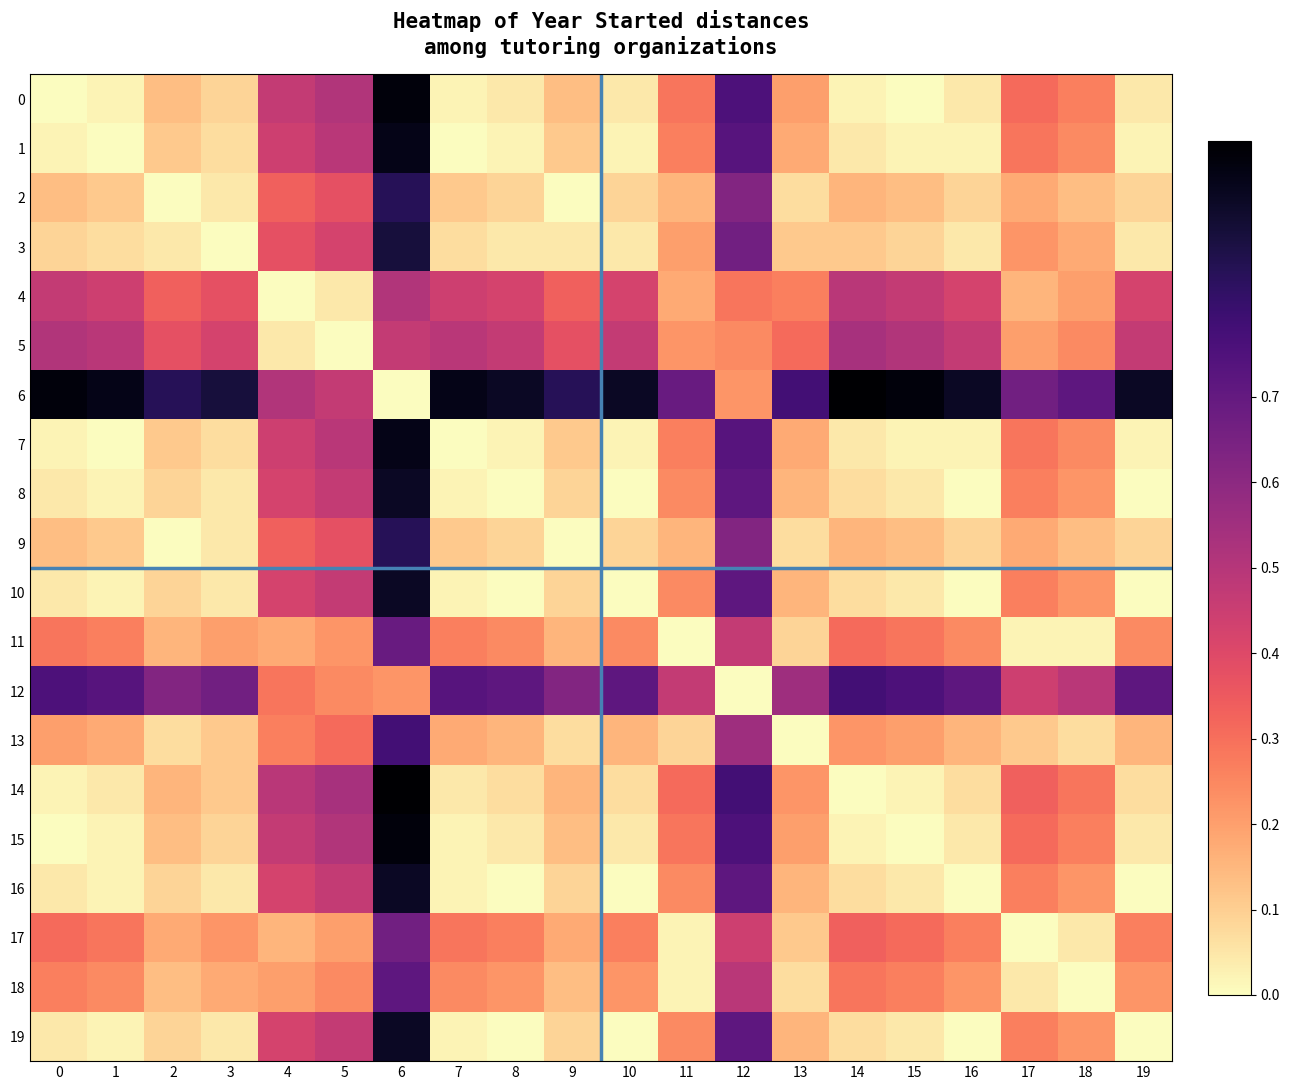

Rank the series at 3 from lowest to highest value.

3, 2, 8, 9, 10, 16, 19, 1, 7, 0, 15, 13, 14, 18, 11, 17, 4, 5, 12, 6